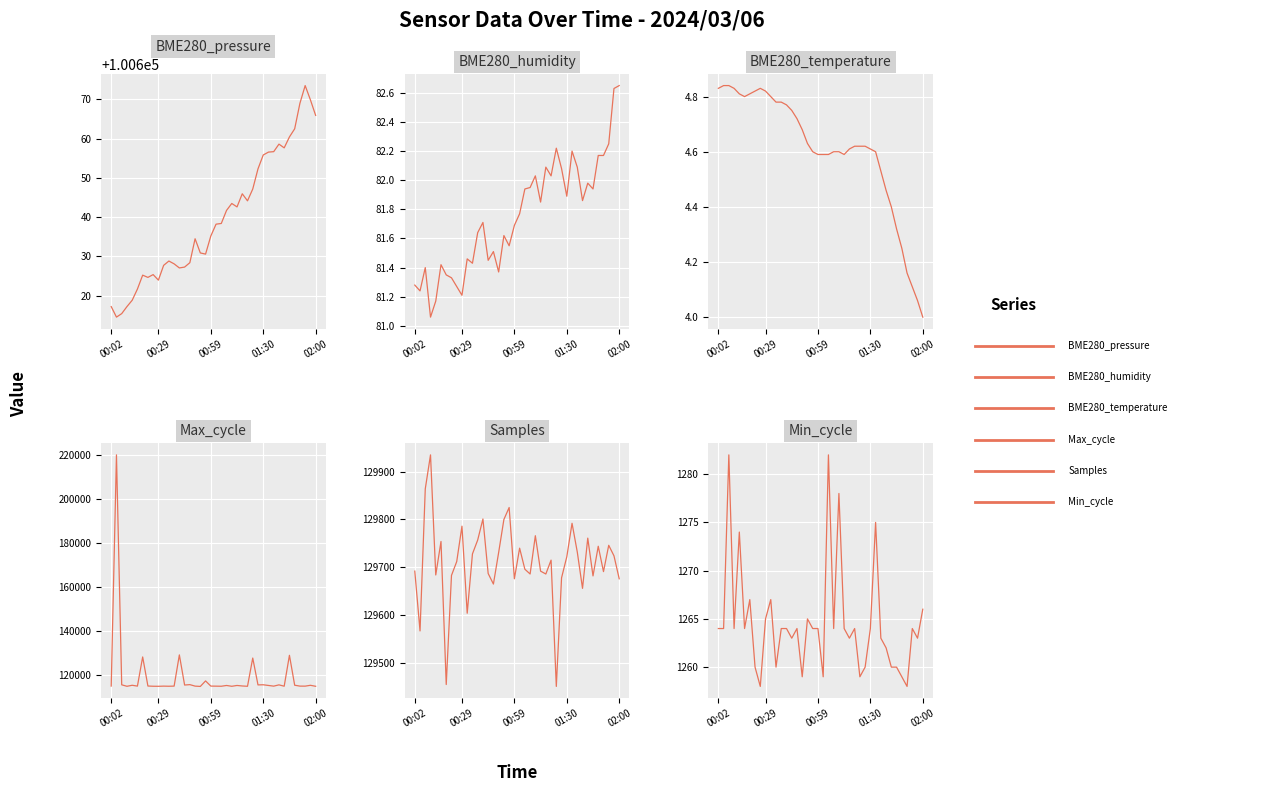

What position from the left is 00:02?

1